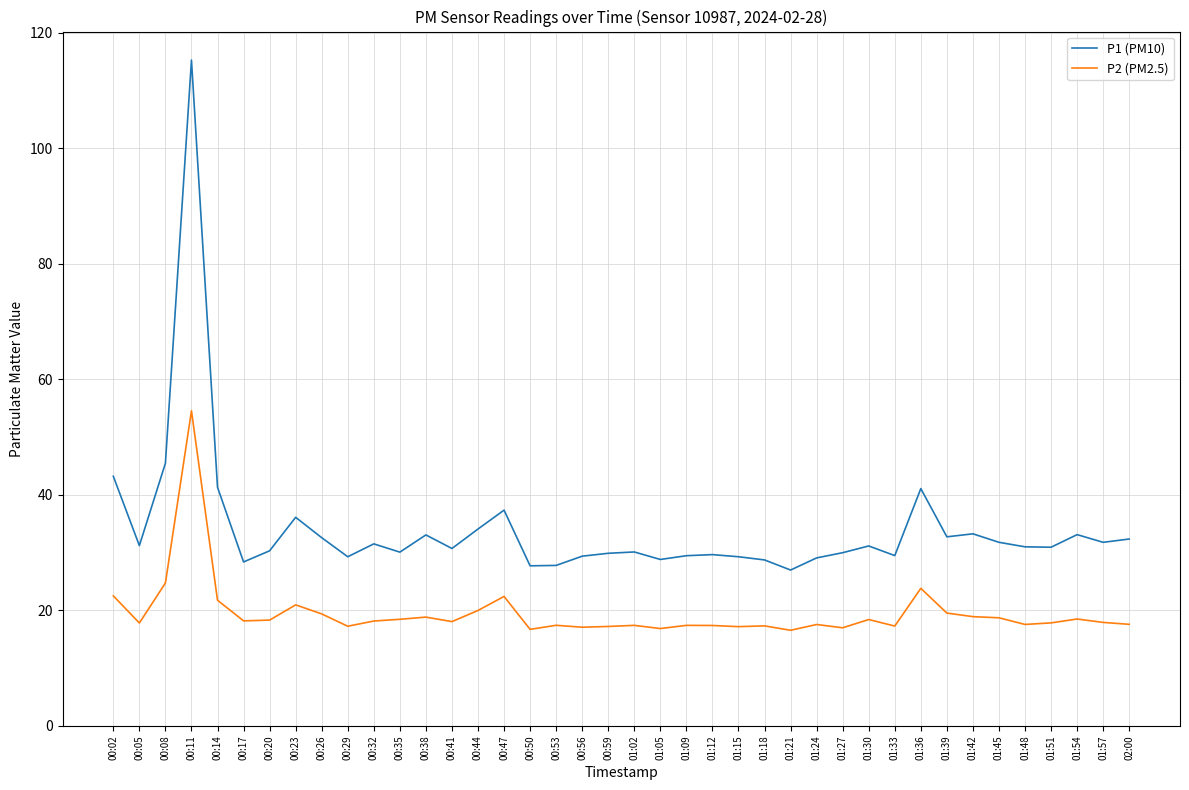

True or false: P2 (PM2.5) and P1 (PM10) intersect in this chart.

False